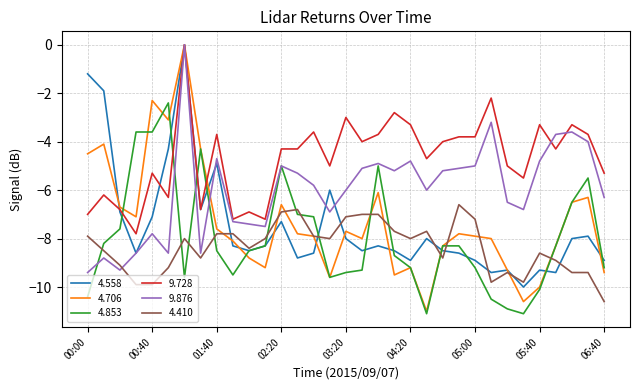

True or false: 4.410 and 9.876 intersect in this chart.

True